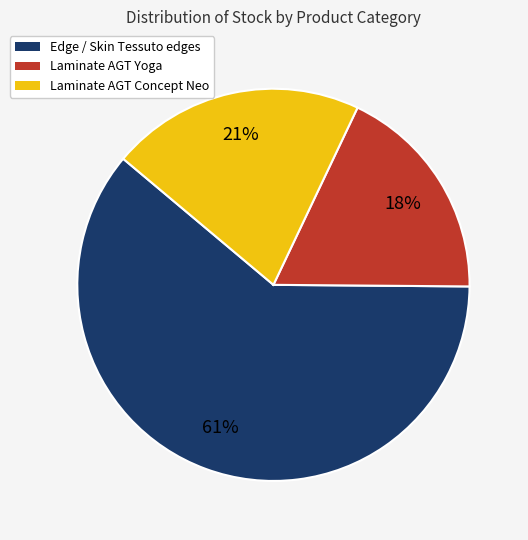

To the nearest percent, what is the difference between the largest and smallest slice percentages?

43%